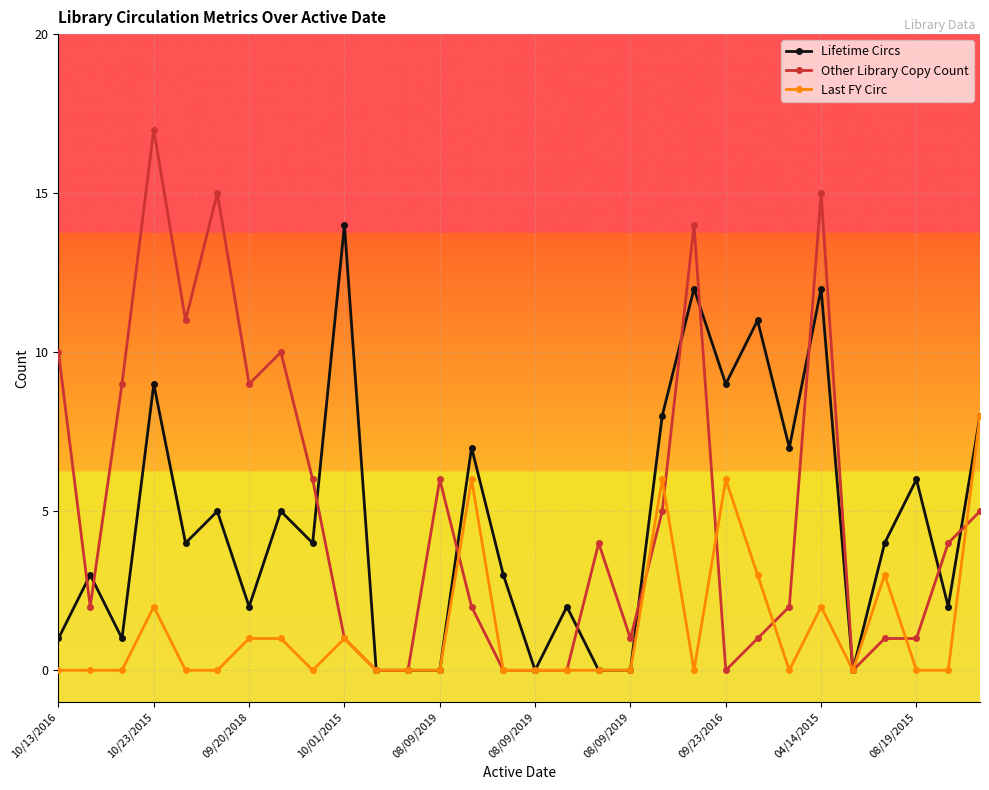

Rank the series by their maximum value, from highest to lowest.

Other Library Copy Count, Lifetime Circs, Last FY Circ